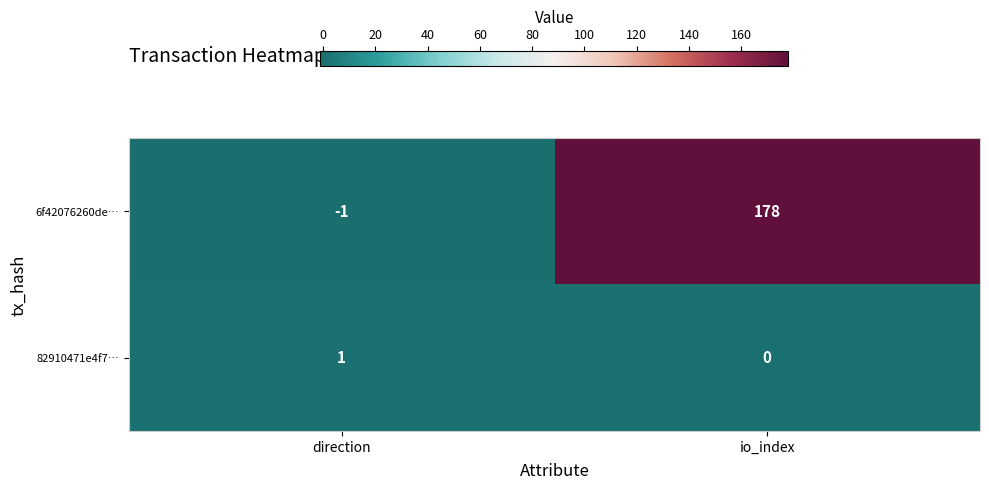

Is it true that 6f42076260de… equals -1 at direction?

True